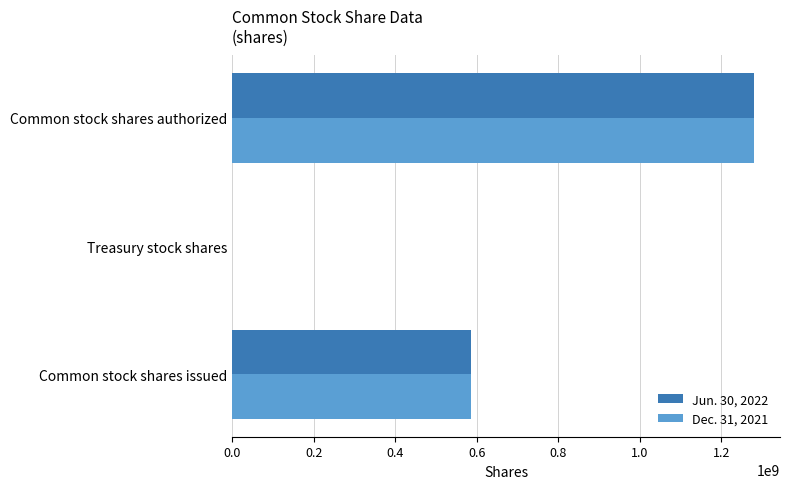

The value of Dec. 31, 2021 at Common stock shares issued is 585521512. True or false?

True